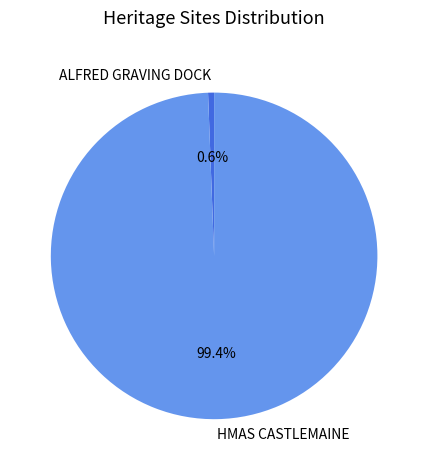

Is it true that ALFRED GRAVING DOCK is 1% of the pie?

True